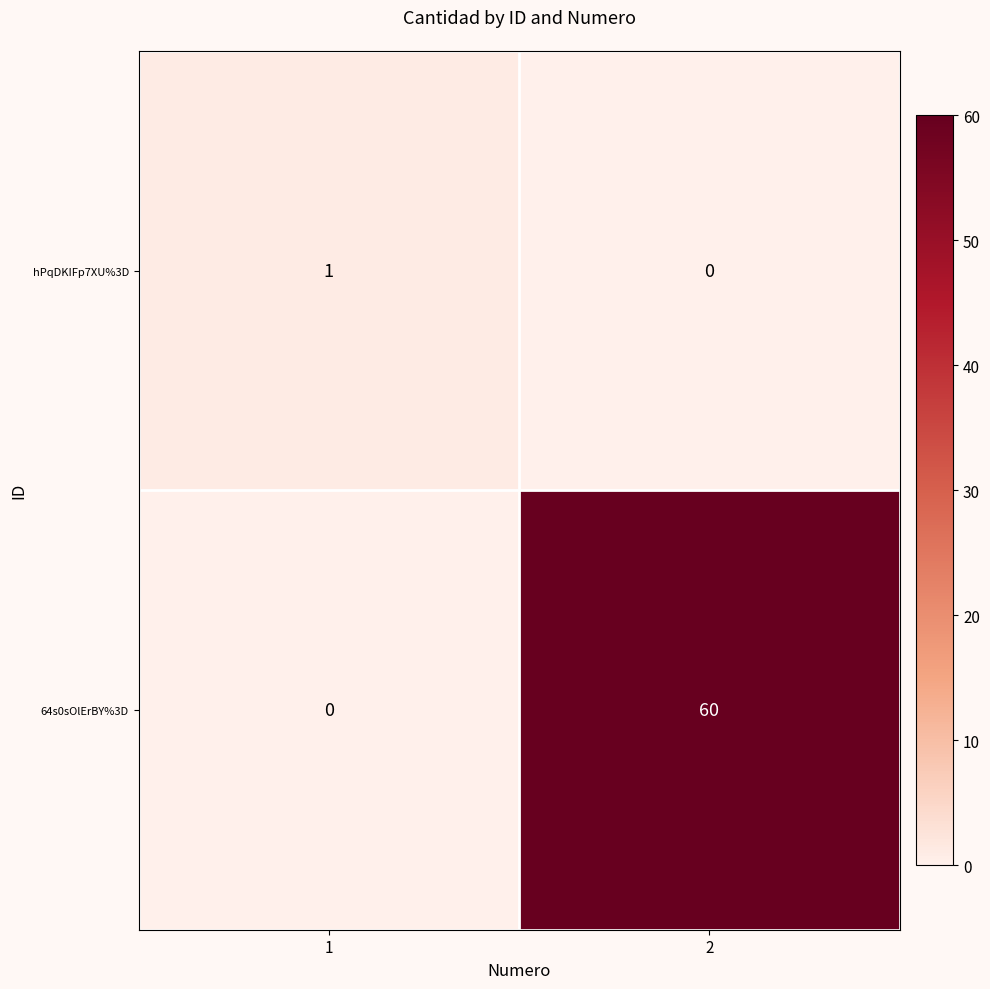

What is the highest value of the 64s0sOlErBY%3D series?

60